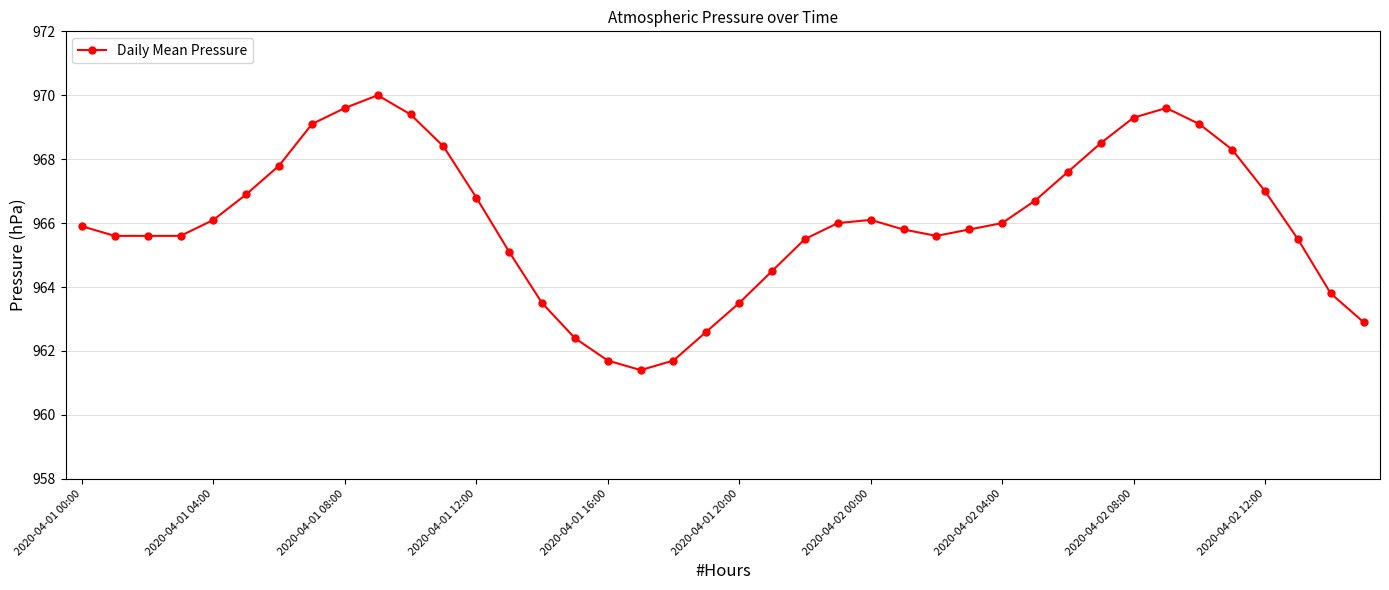

True or false: there are more than 2 points higher than both neighbors.

True